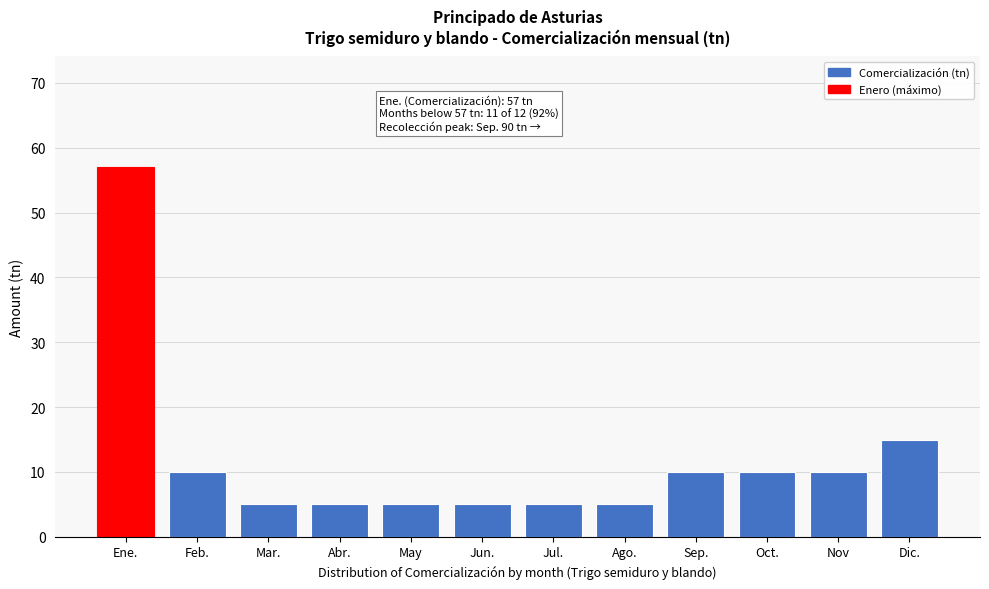

Reading left to right, extract all data points from this chart.

57	10	5	5	5	5	5	5	10	10	10	15